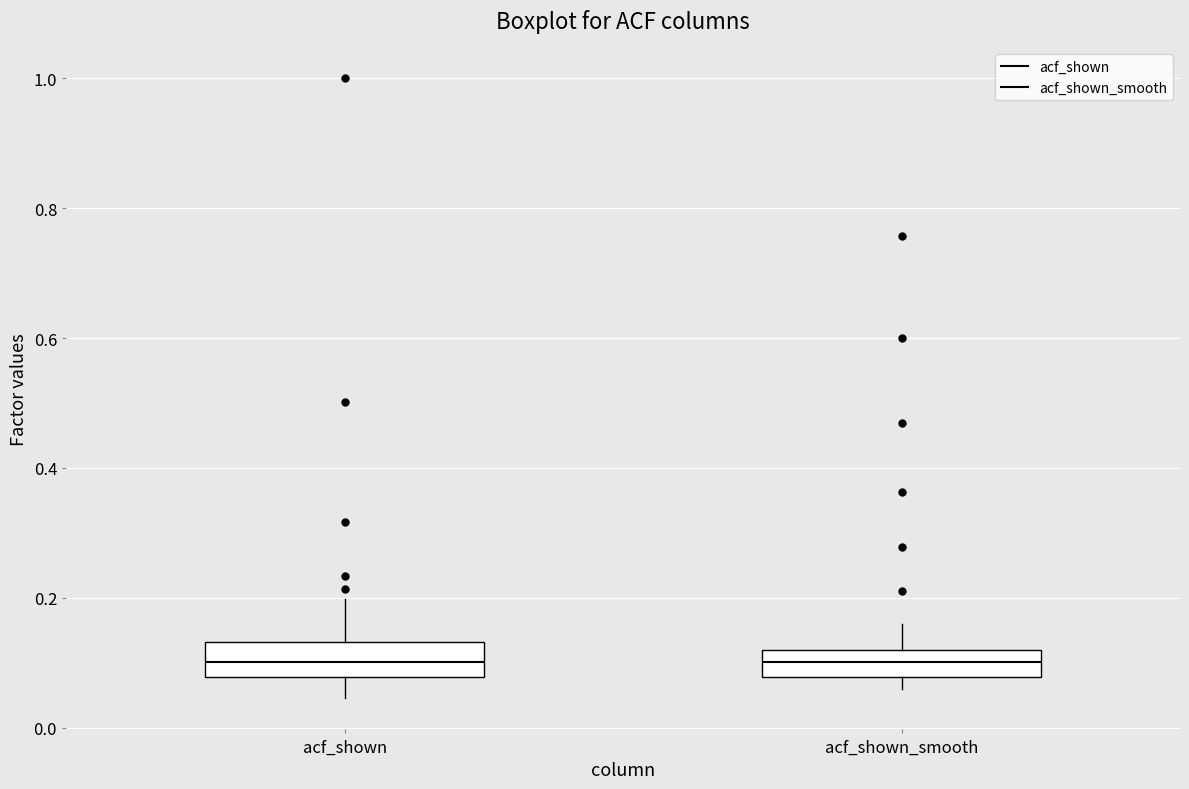

Reading left to right, transcribe this box plot: for each box, give where its median line is, the range the box spans, and where its two whiskers end, as read against the y-axis. The values are not printed on the chart, so give them approximately, as read against the axis.

acf_shown: median 0.10, box 0.08 to 0.14, whiskers 0.04 to 0.20
acf_shown_smooth: median 0.10, box 0.08 to 0.12, whiskers 0.06 to 0.16